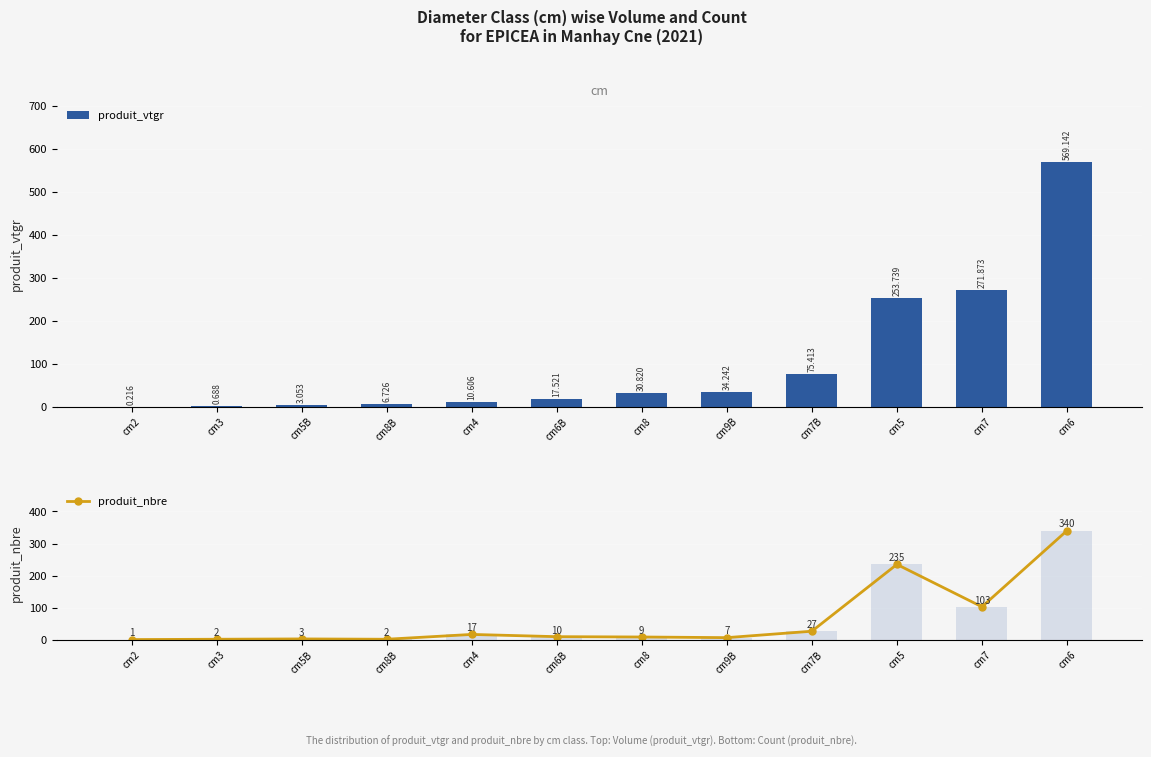

What is the value of the produit_nbre bar at the 8th from the left?

7.0